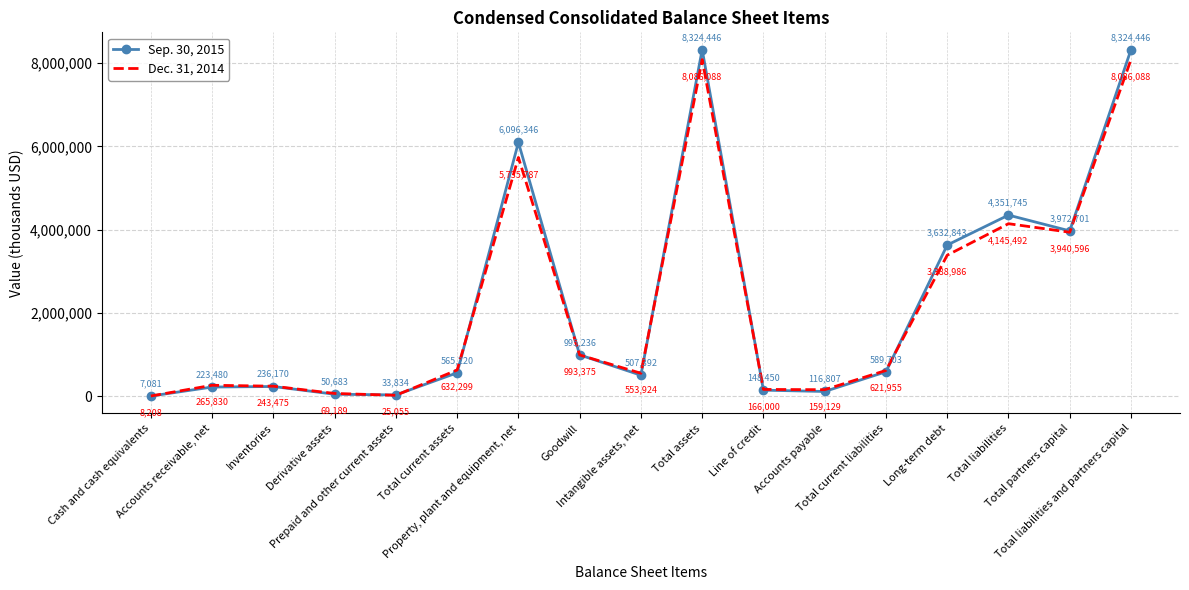

Where is the first local minimum for Dec. 31, 2014?

Prepaid and other current assets